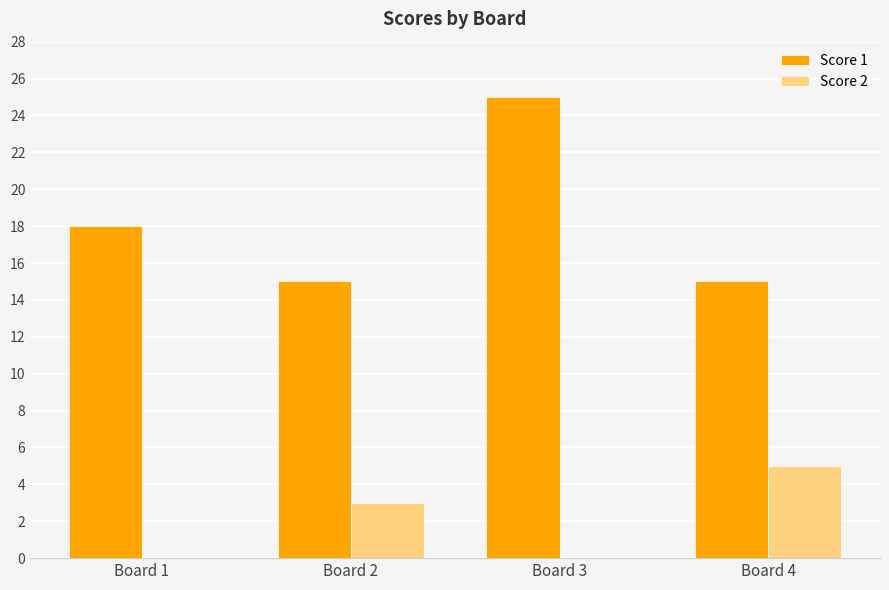

What is the difference between the Score 2 values at Board 3 and Board 4?

5